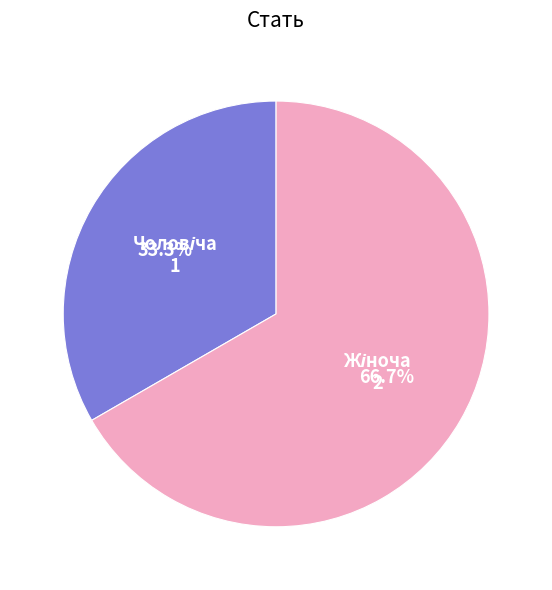

Does any single category account for the majority?

Yes